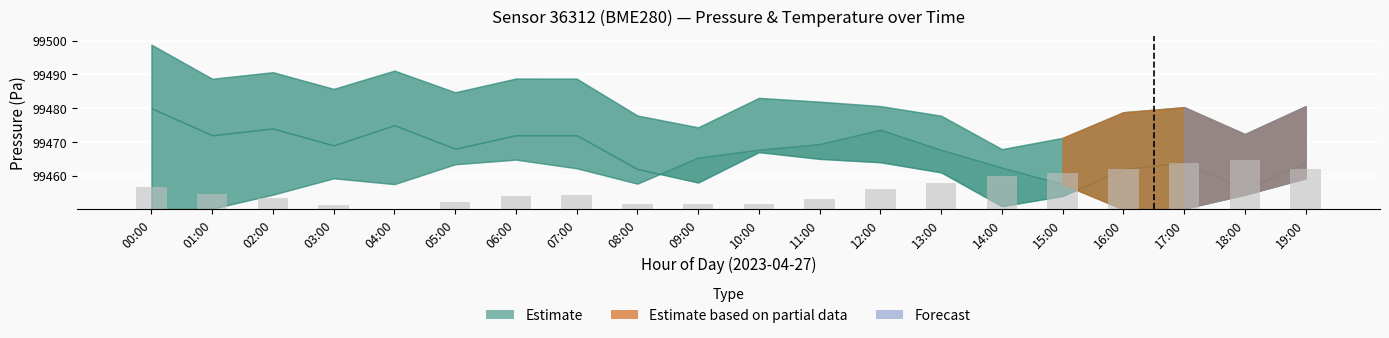

Reading left to right, transcribe all the data shown in this chart.

00:00=6.8	01:00=4.5	02:00=3.4	03:00=1.3	04:00=0.0	05:00=2.1	06:00=3.9	07:00=4.3	08:00=1.7	09:00=1.5	10:00=1.7	11:00=3.2	12:00=6.0	13:00=7.7	14:00=9.8	15:00=10.7	16:00=12.0	17:00=13.7	18:00=14.6	19:00=12.0